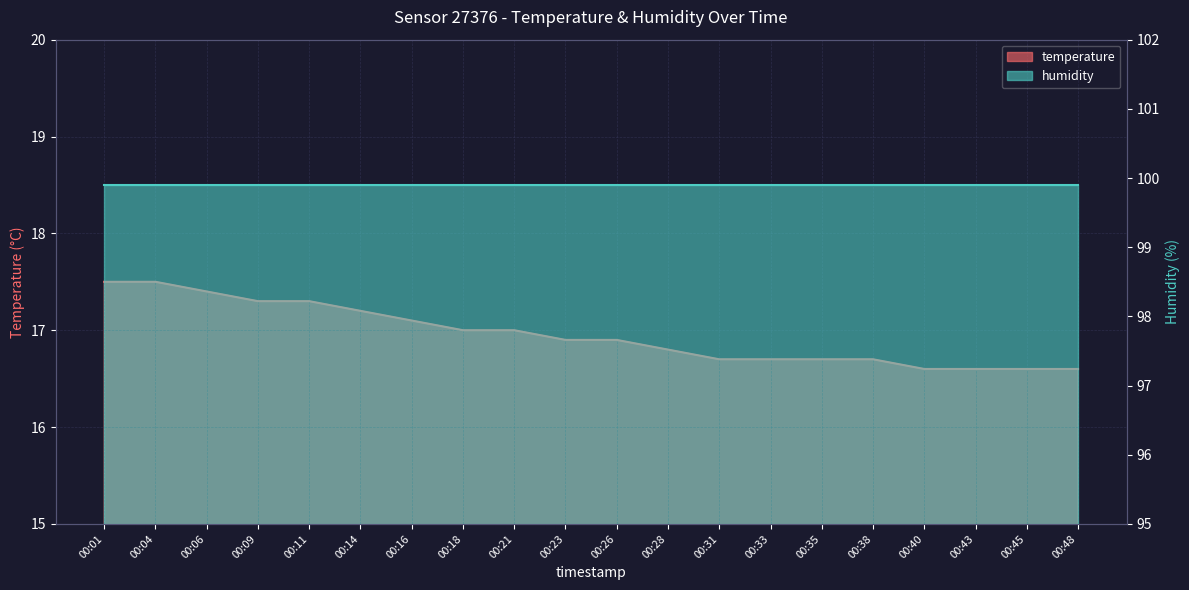

At which label is the value closest to 17?

00:18